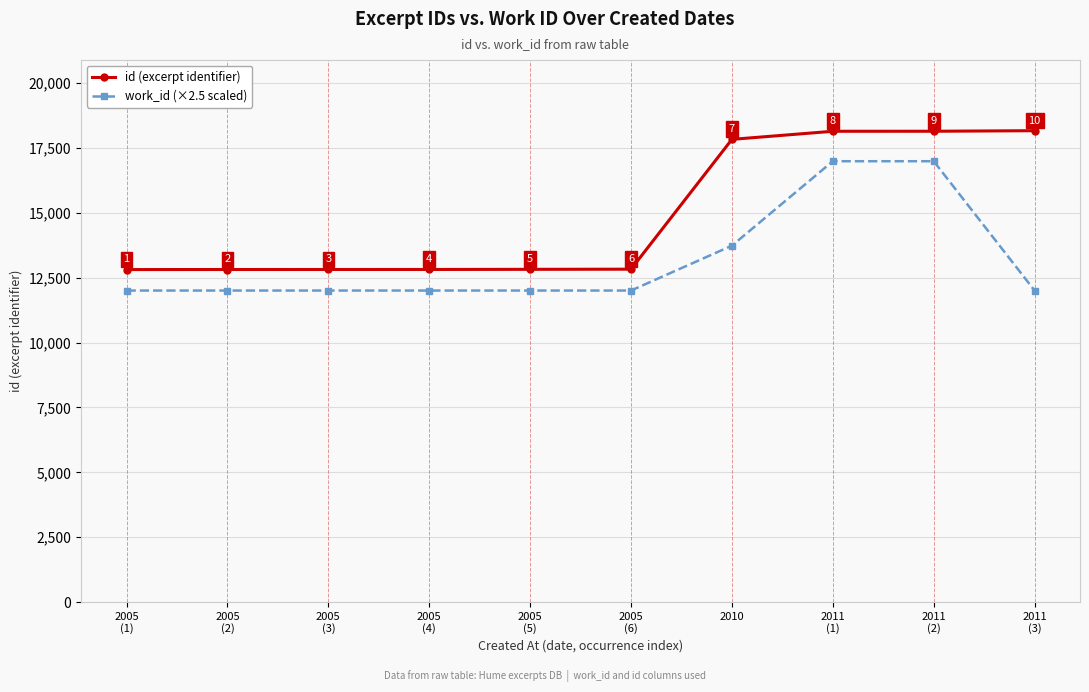

Rank the series at 2005
(5) from highest to lowest value.

id (excerpt identifier), work_id (×2.5 scaled)